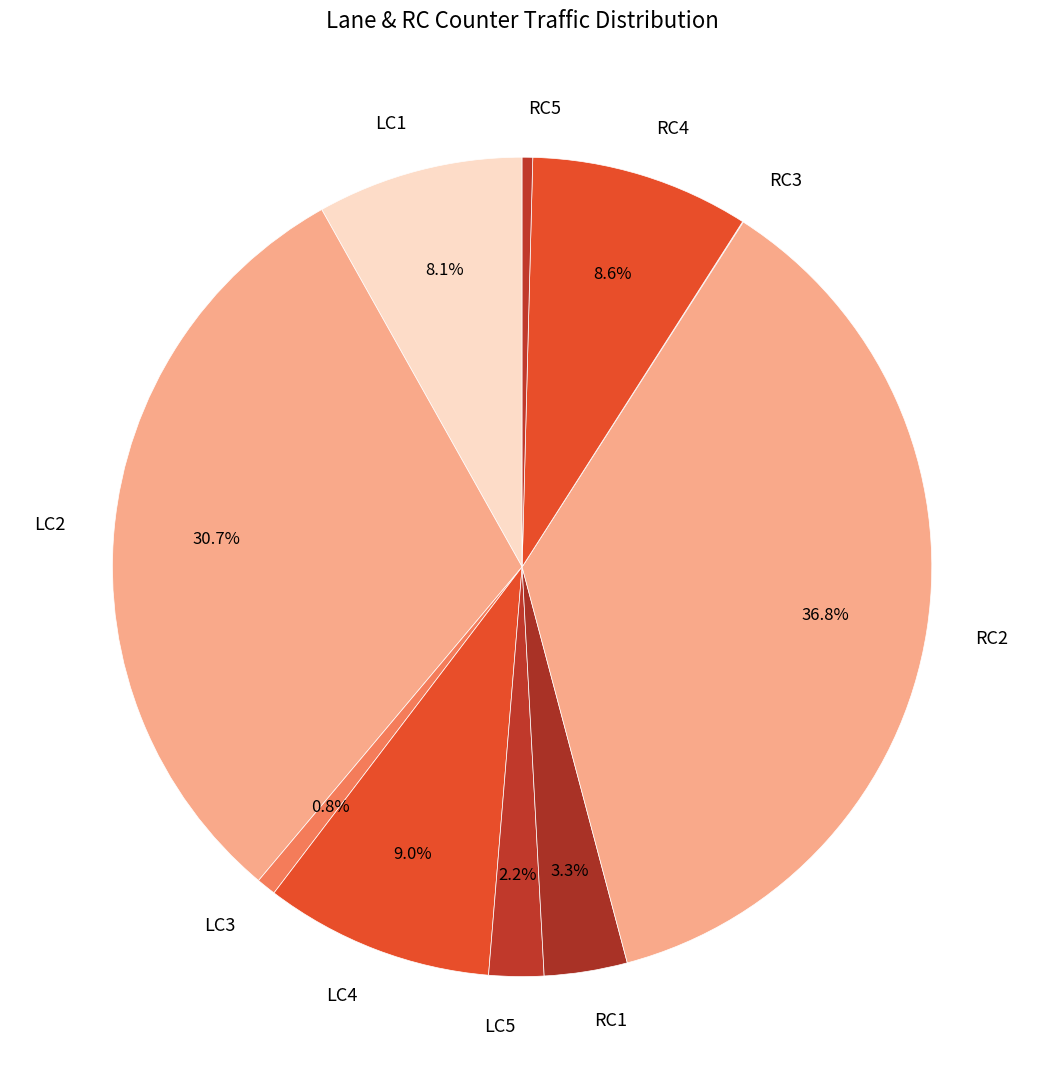

Between LC1 and LC2, which is larger?

LC2